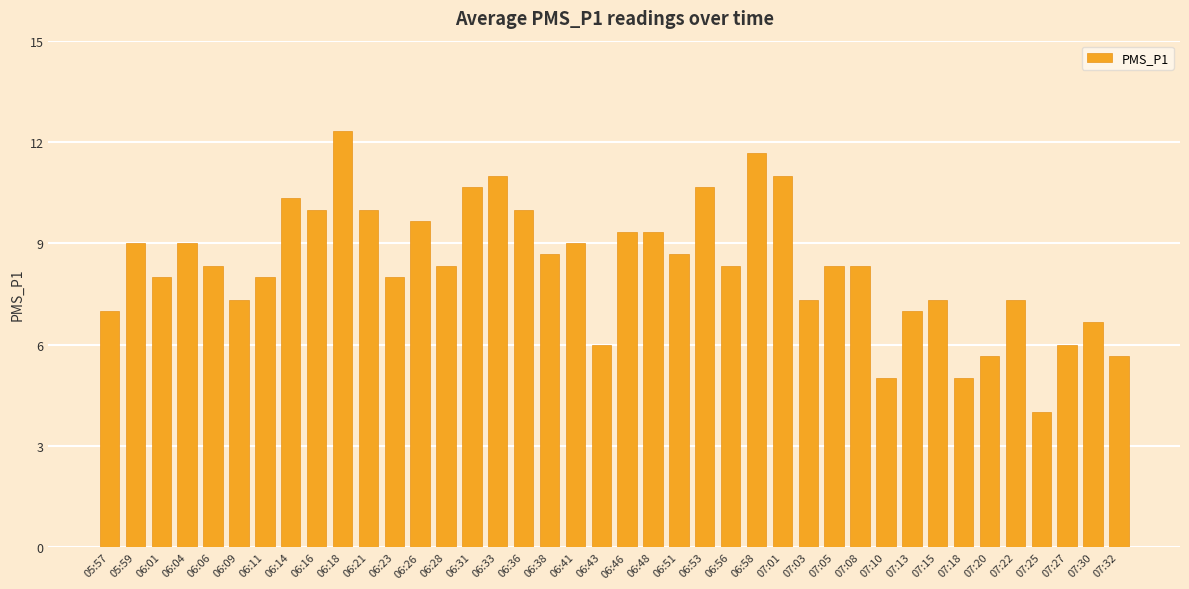

What is the sum of the values at 07:01 and 07:18?

16.0